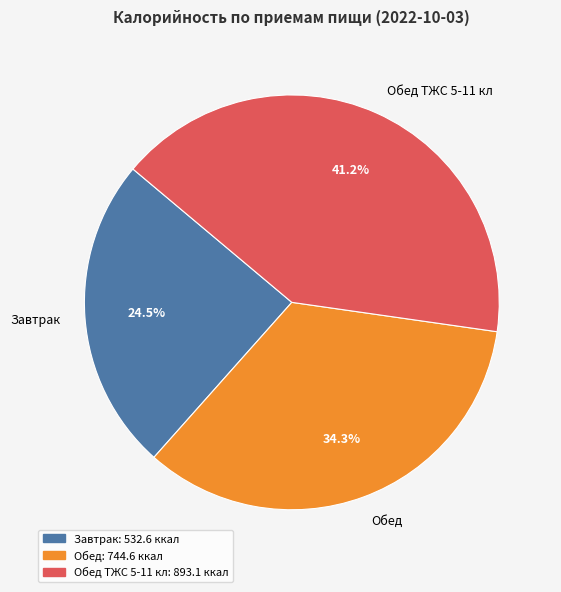

How many slices are in this pie chart?

3